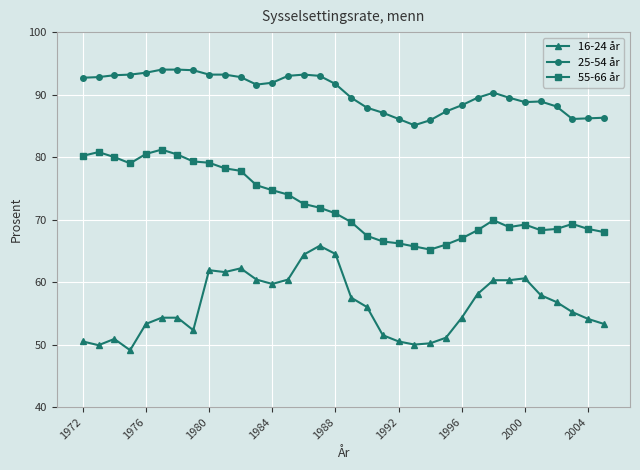

True or false: 55-66 år and 16-24 år cross at least once.

False